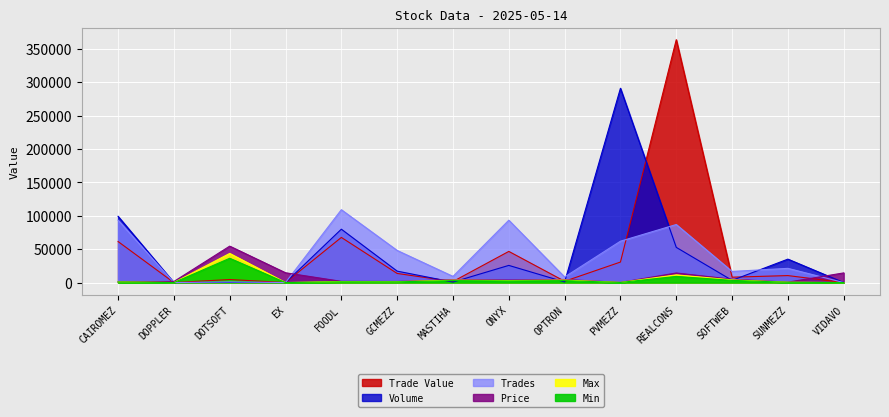

Reading left to right, transcribe all the data shown in this chart.

Price: CAIROMEZ=1261.9	DOPPLER=1589.1	DOTSOFT=54527.4	EX=14644.5	FOODL=1794.7	GCMEZZ=1617.1	MASTIHA=4518.0	ONYX=3723.4	OPTRON=4611.5	PVMEZZ=214.7	REALCONS=14332.9	SOFTWEB=4985.4	SUNMEZZ=603.2	VIDAVO=14457.5
Max: CAIROMEZ=1017.0	DOPPLER=0.0	DOTSOFT=43621.9	EX=0.0	FOODL=1435.8	GCMEZZ=1298.7	MASTIHA=3639.3	ONYX=2978.8	OPTRON=3739.0	PVMEZZ=173.7	REALCONS=11541.1	SOFTWEB=3988.3	SUNMEZZ=486.1	VIDAVO=0.0
Min: CAIROMEZ=823.6	DOPPLER=0.0	DOTSOFT=36351.6	EX=0.0	FOODL=1100.9	GCMEZZ=1061.5	MASTIHA=2908.1	ONYX=2409.6	OPTRON=2908.1	PVMEZZ=139.8	REALCONS=9222.9	SOFTWEB=3282.0	SUNMEZZ=394.7	VIDAVO=0.0
Trade Value: CAIROMEZ=61392.5	DOPPLER=0.0	DOTSOFT=4550.0	EX=0.0	FOODL=67549.0	GCMEZZ=13625.0	MASTIHA=1575.1	ONYX=46625.2	OPTRON=1931.3	PVMEZZ=30687.4	REALCONS=363515.9	SOFTWEB=8030.7	SUNMEZZ=10432.5	VIDAVO=0.0
Volume: CAIROMEZ=99172.6	DOPPLER=0.0	DOTSOFT=168.7	EX=0.0	FOODL=79877.9	GCMEZZ=17090.2	MASTIHA=713.7	ONYX=25678.7	OPTRON=868.1	PVMEZZ=290812.7	REALCONS=52664.1	SOFTWEB=3284.8	SUNMEZZ=35076.3	VIDAVO=0.0
Trades: CAIROMEZ=93343.5	DOPPLER=0.0	DOTSOFT=924.2	EX=0.0	FOODL=109054.8	GCMEZZ=48058.0	MASTIHA=9241.9	ONYX=93343.5	OPTRON=8317.7	PVMEZZ=61920.9	REALCONS=86874.1	SOFTWEB=16635.5	SUNMEZZ=21256.4	VIDAVO=0.0